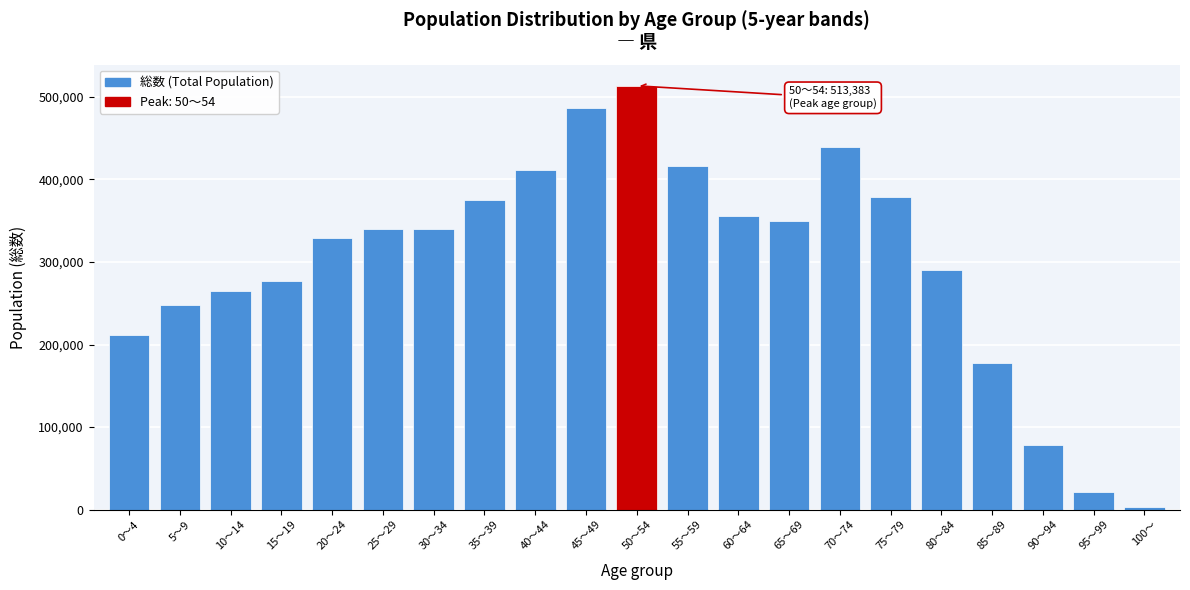

What is the label of the 2nd bar from the right?

95～99